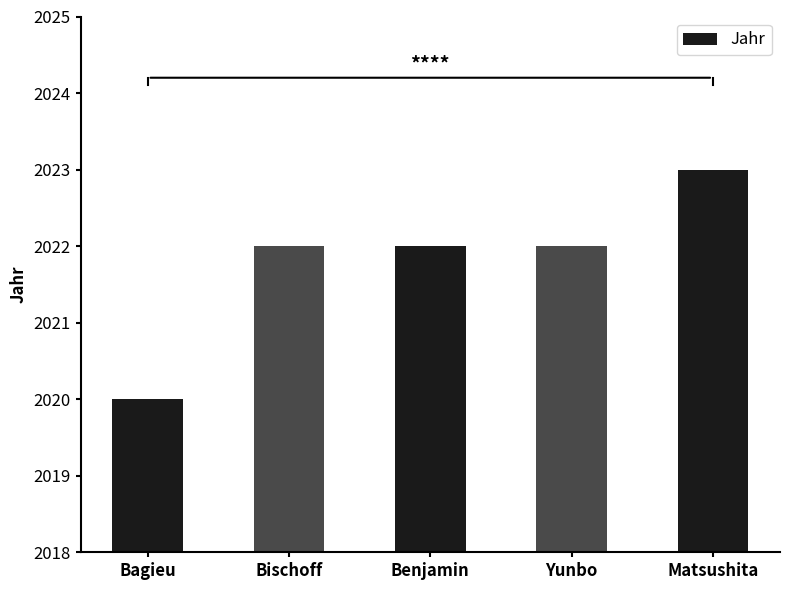

Reading left to right, extract all data points from this chart.

Bagieu=2020	Bischoff=2022	Benjamin=2022	Yunbo=2022	Matsushita=2023